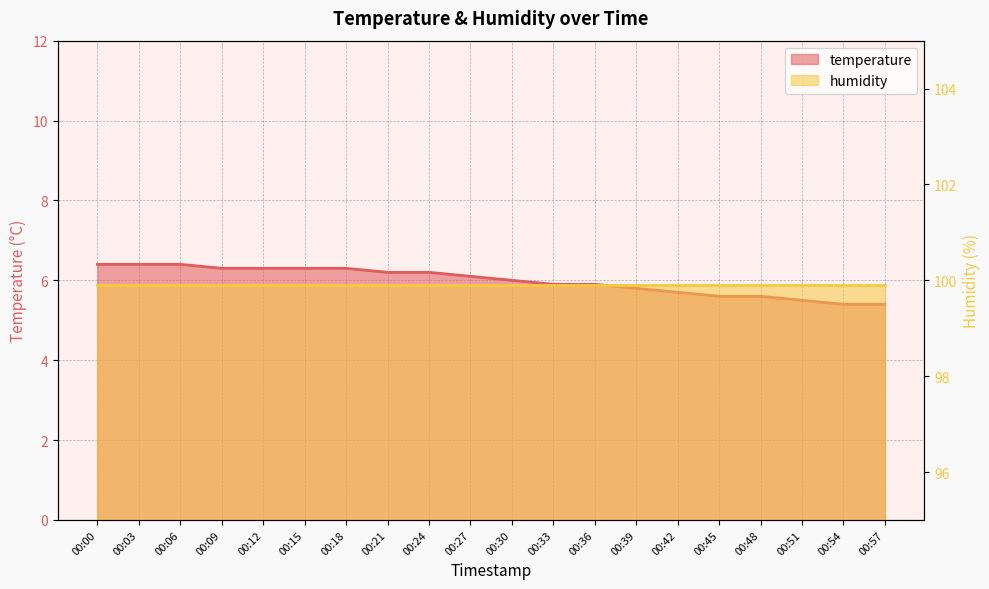

The value at 00:42 is 5.7. True or false?

True